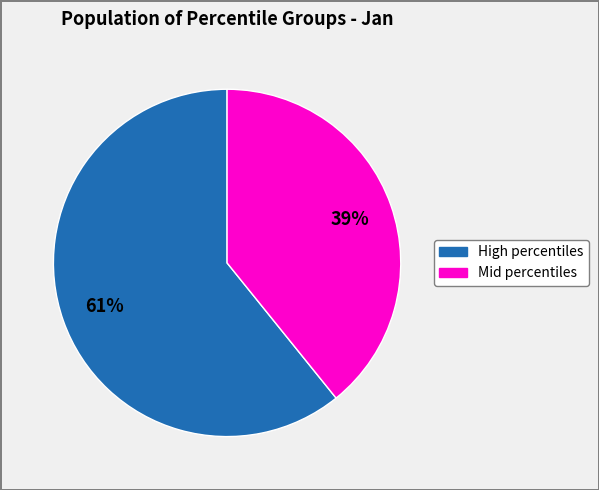

Is there a majority slice in this chart?

Yes